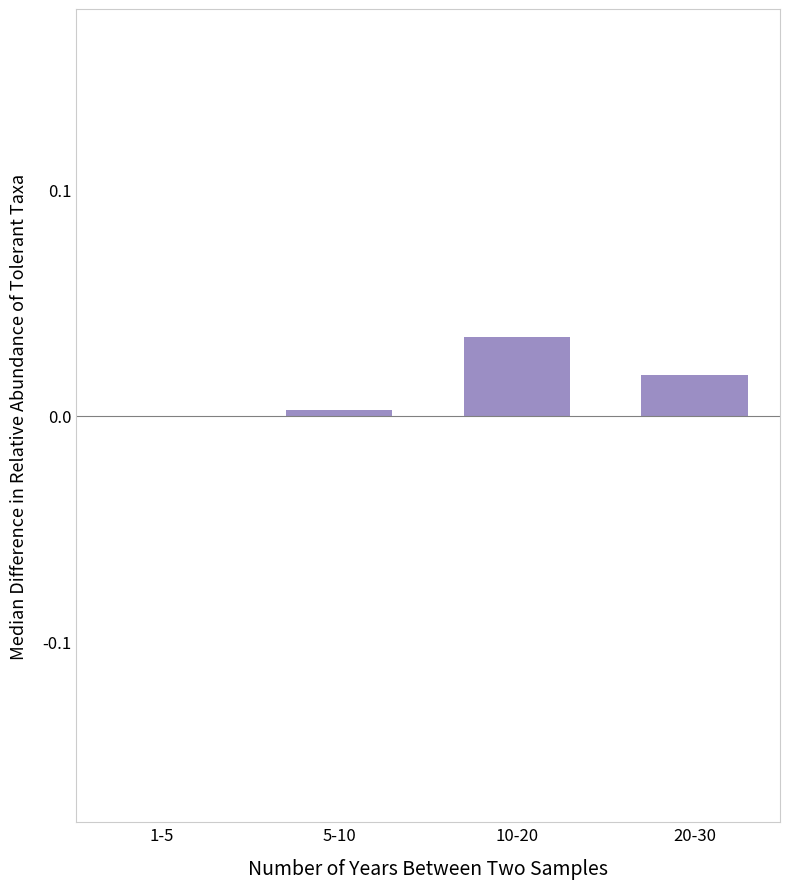

True or false: the data shows 0.0 at 1-5.

True